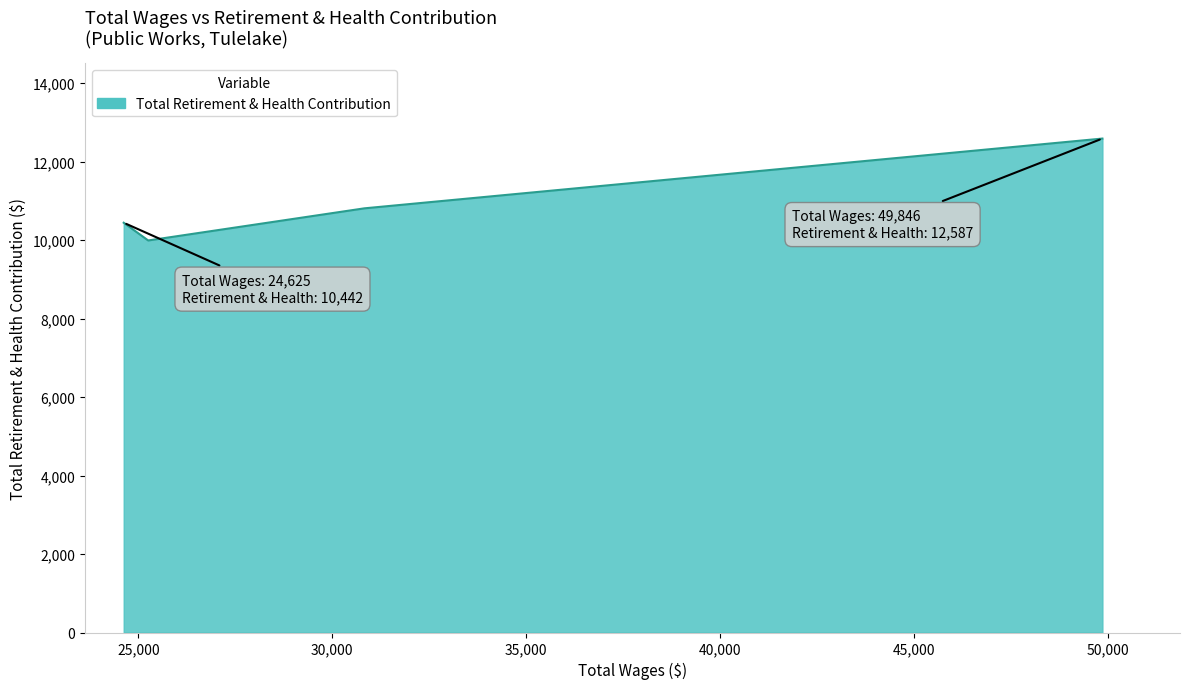

What is the sum of all values?

43828